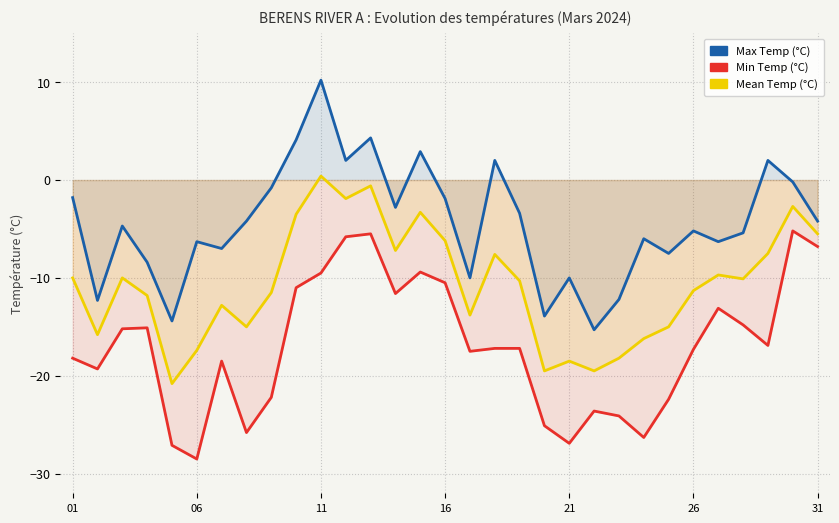

Which series changed the most between 17 and 23?

Min Temp (°C)